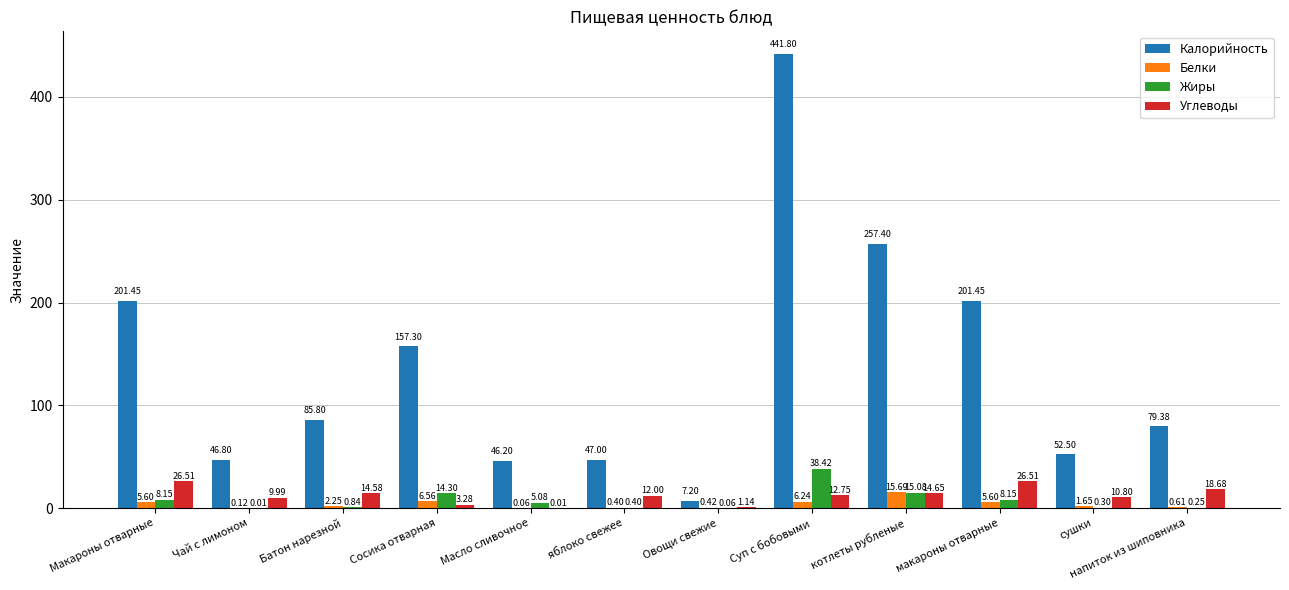

Does the chart contain stacked bars?

No